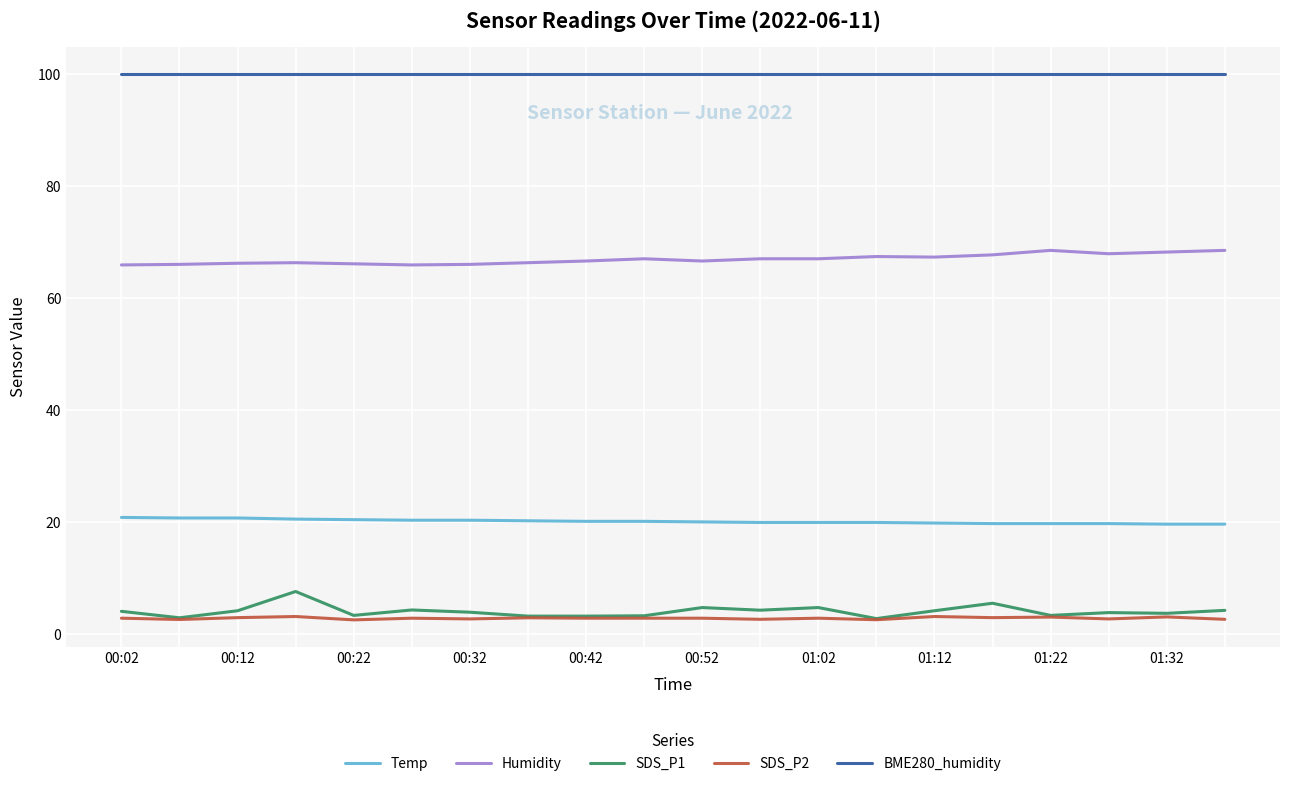

What is the minimum value for Humidity?

65.9